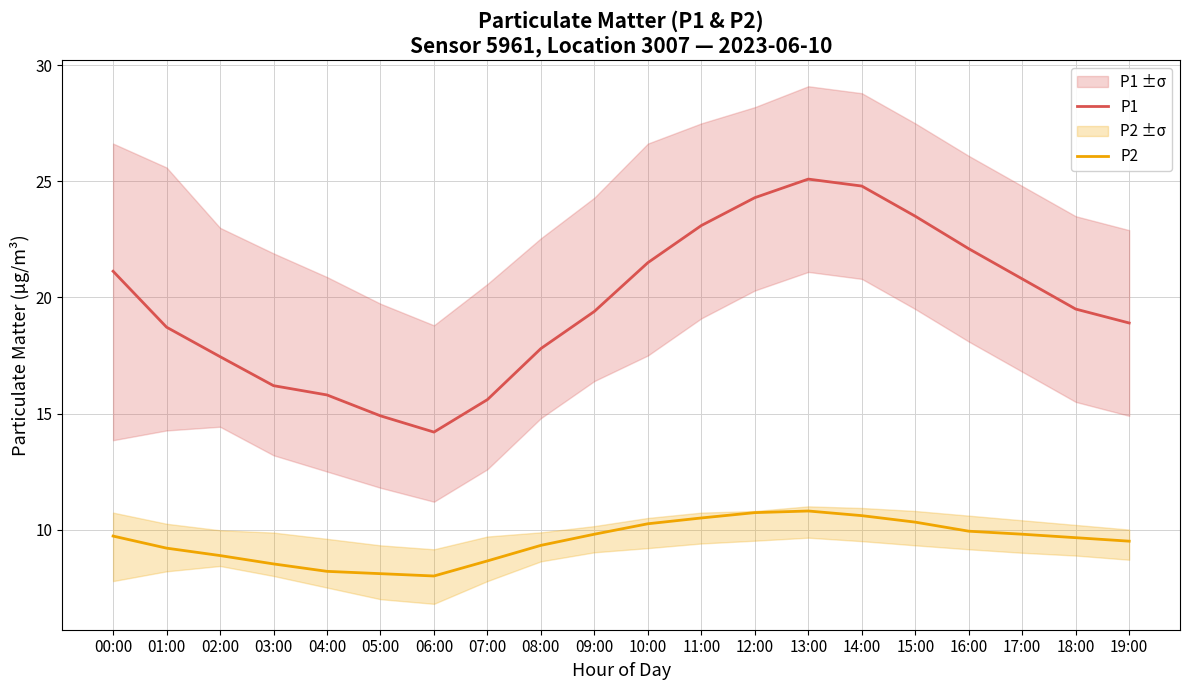

At how many categories does at least one series exceed 9?

20